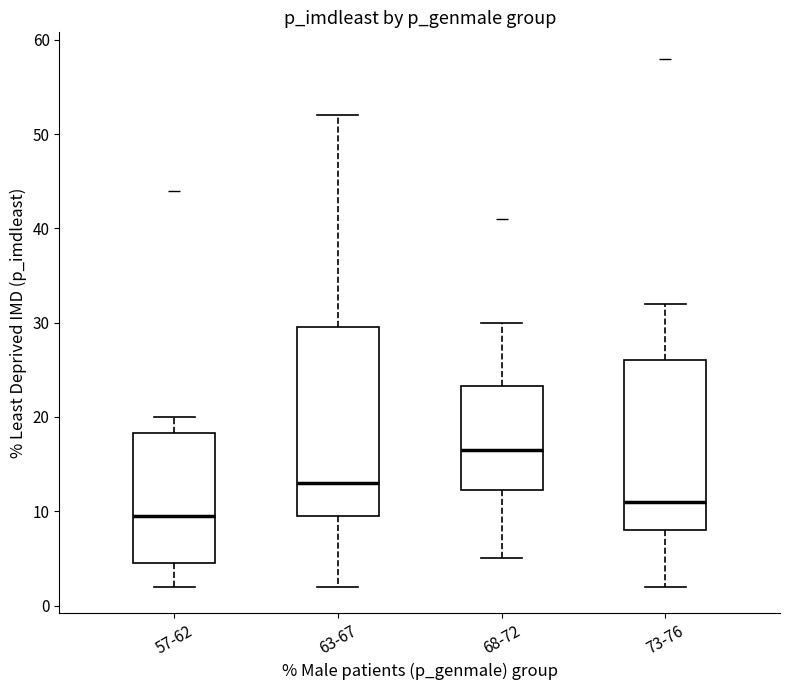

Reading left to right, read every box against the y-axis: the position of its median line, the range the box covers, and the ends of its whiskers. The values are not printed on the chart, so give them approximately, as read against the axis.

57-62: median 10, box 5 to 18, whiskers 2 to 20
63-67: median 13, box 10 to 30, whiskers 2 to 52
68-72: median 17, box 12 to 23, whiskers 5 to 30
73-76: median 11, box 8 to 26, whiskers 2 to 32